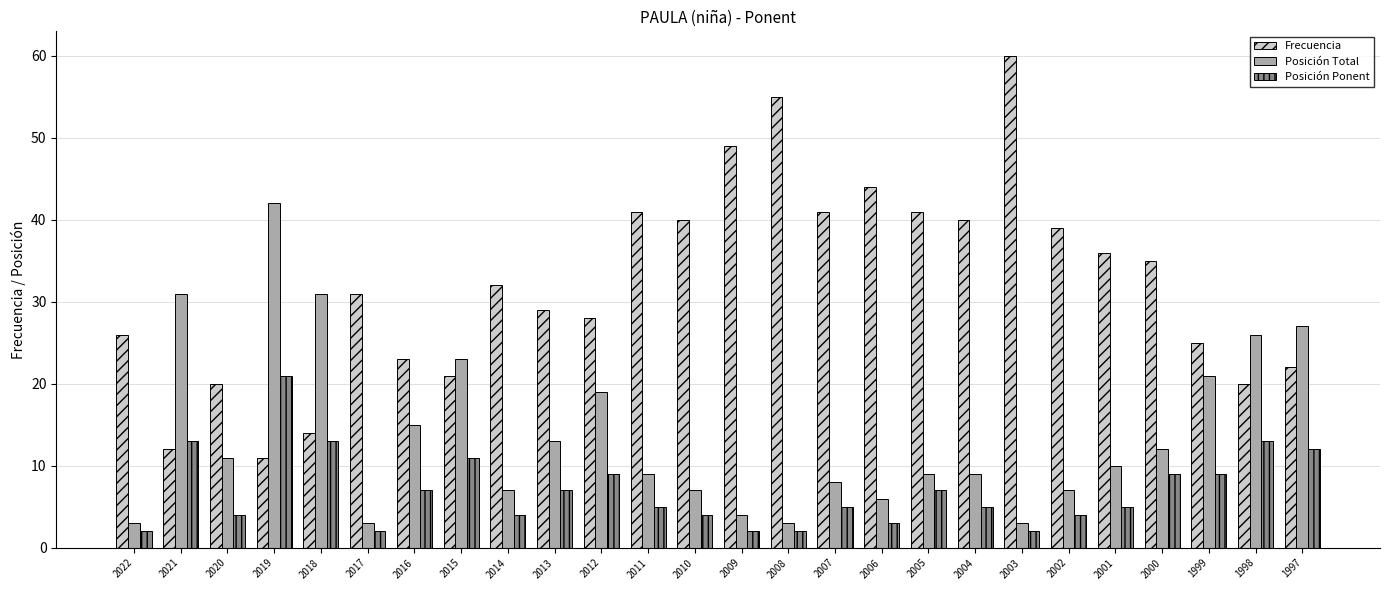

What is the sum of all Posición Total values?

359